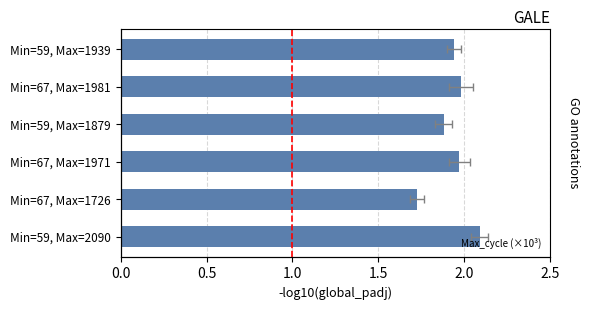

Reading left to right, extract all data points from this chart.

2.1	1.7	2.0	1.9	2.0	1.9